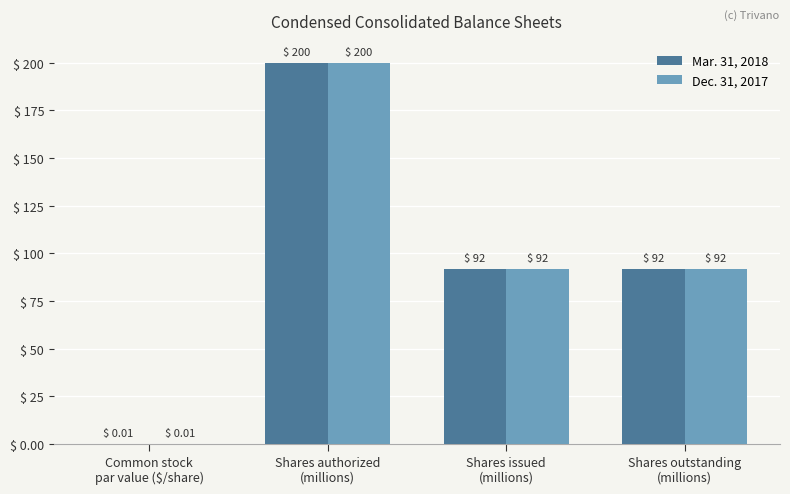

Which label corresponds to the largest value in the chart?

Shares authorized
(millions)